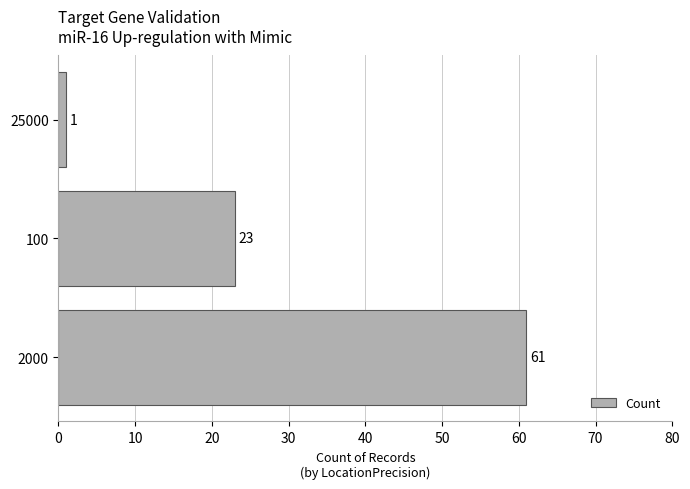

Rank the categories by value from lowest to highest.

25000, 100, 2000